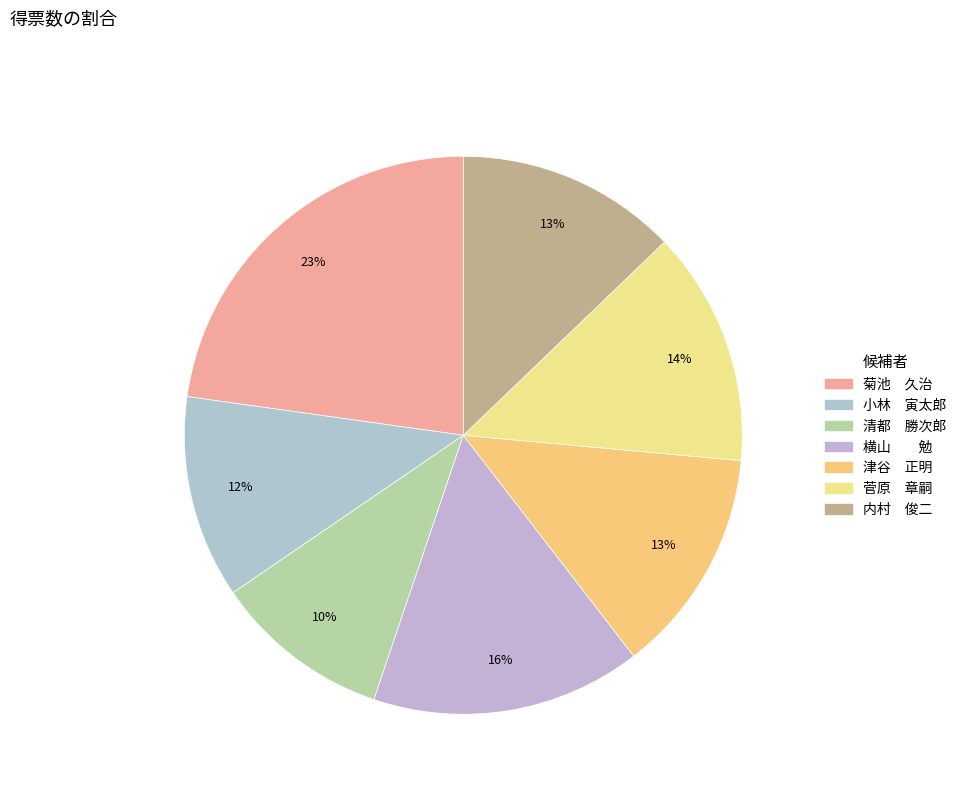

Which category has the smallest portion of the pie?

清都 勝次郎